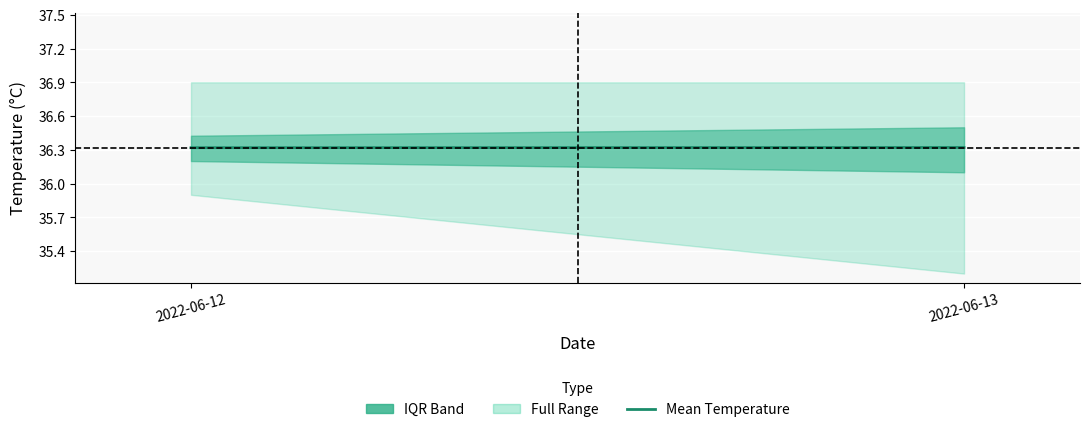

Rank the categories by value from highest to lowest.

2022-06-13, 2022-06-12